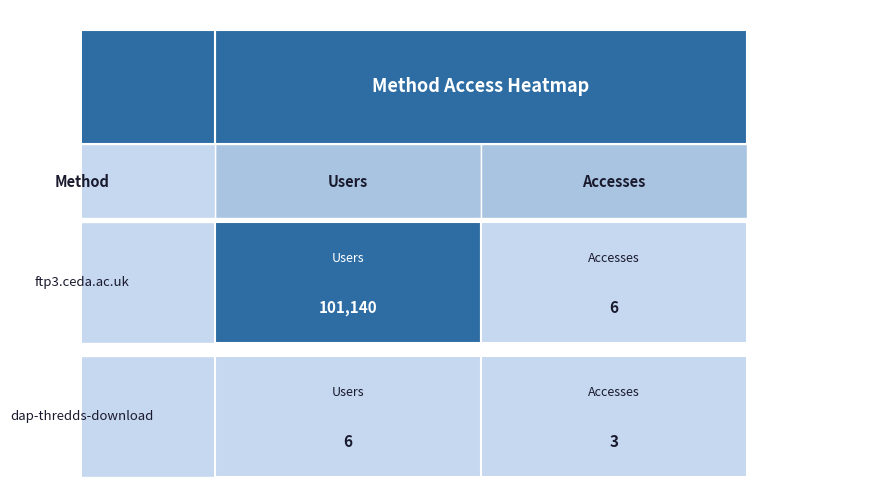

List the labels in order of ftp3.ceda.ac.uk value, smallest first.

1, 0